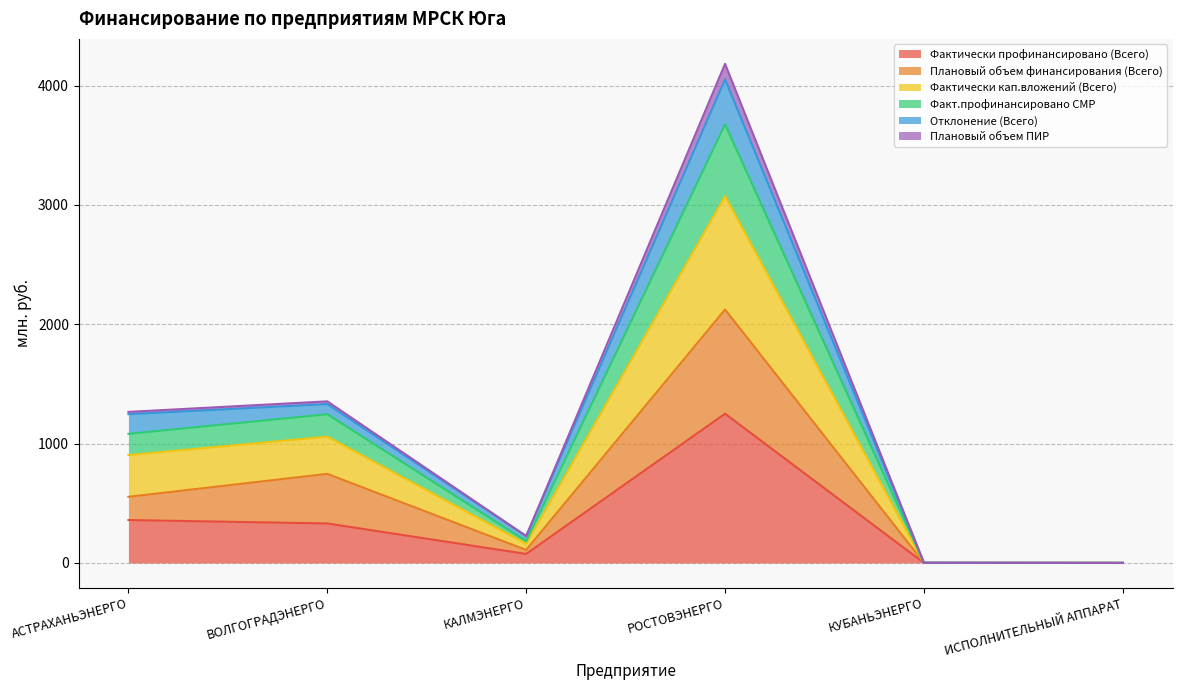

What position from the left is РОСТОВЭНЕРГО?

4